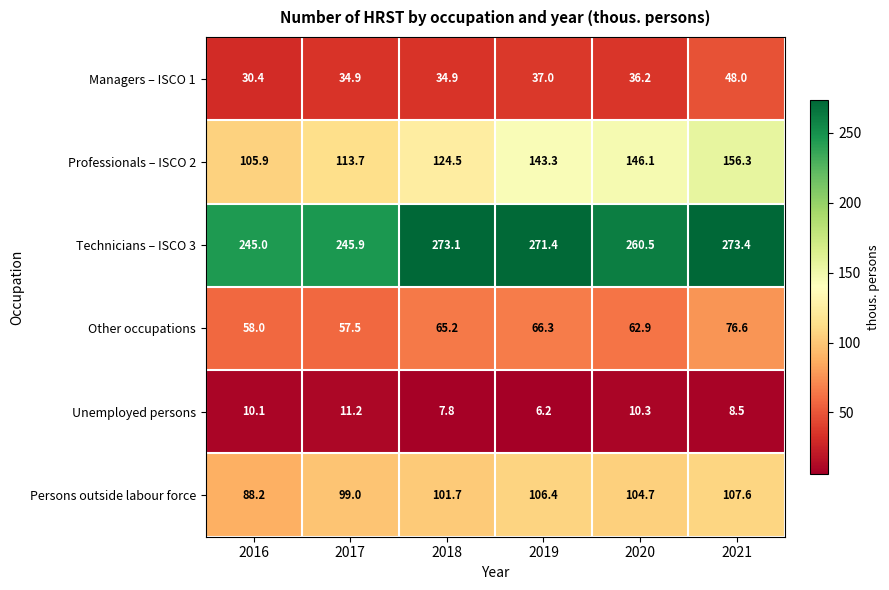

What is the lowest value of the Professionals – ISCO 2 series?

105.9